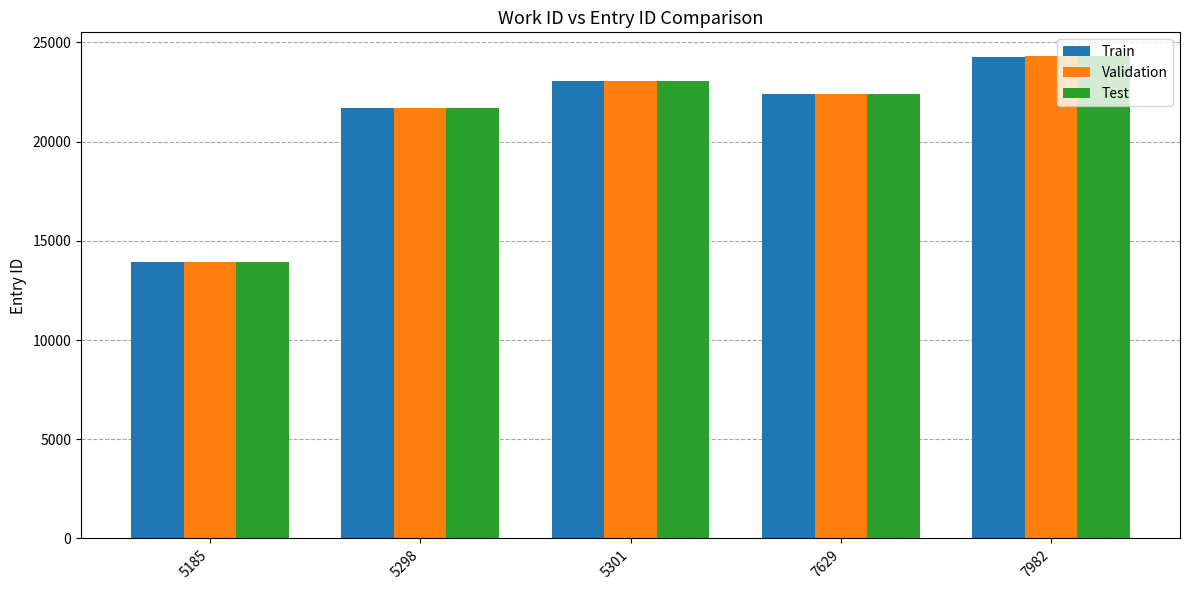

The value of Validation at 5185 is 13945. True or false?

True